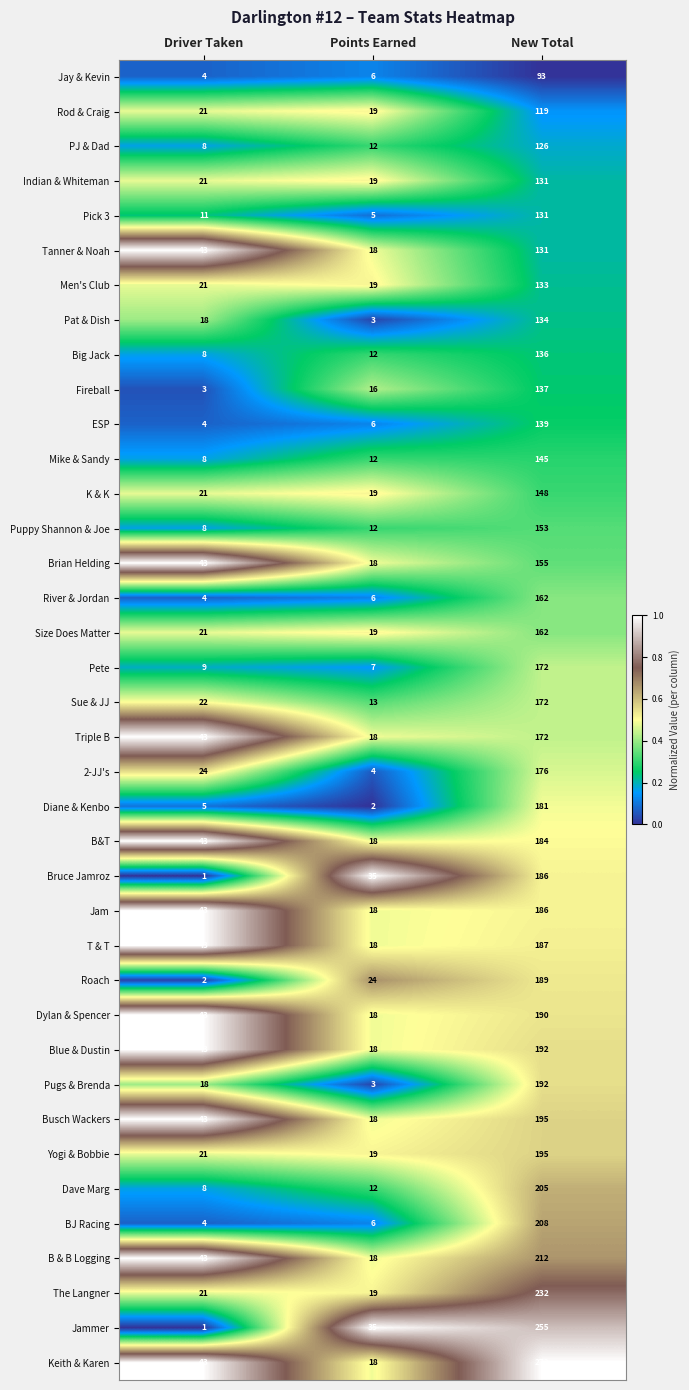

The value of T & T at New Total is 99. True or false?

False